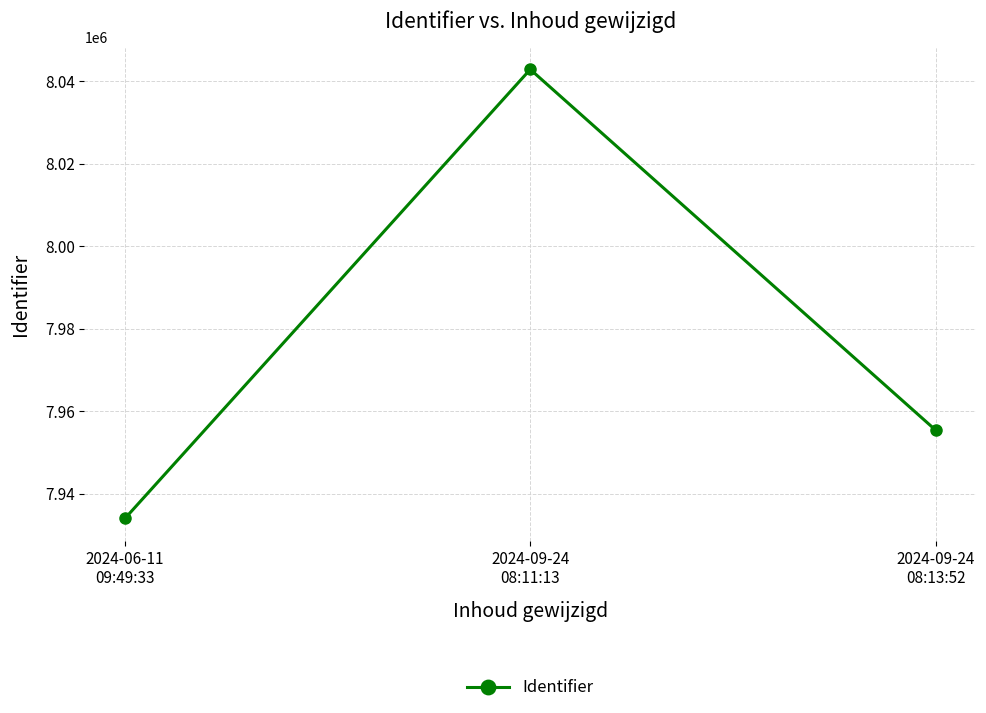

List the labels in order of value, smallest first.

2024-06-11
09:49:33, 2024-09-24
08:13:52, 2024-09-24
08:11:13